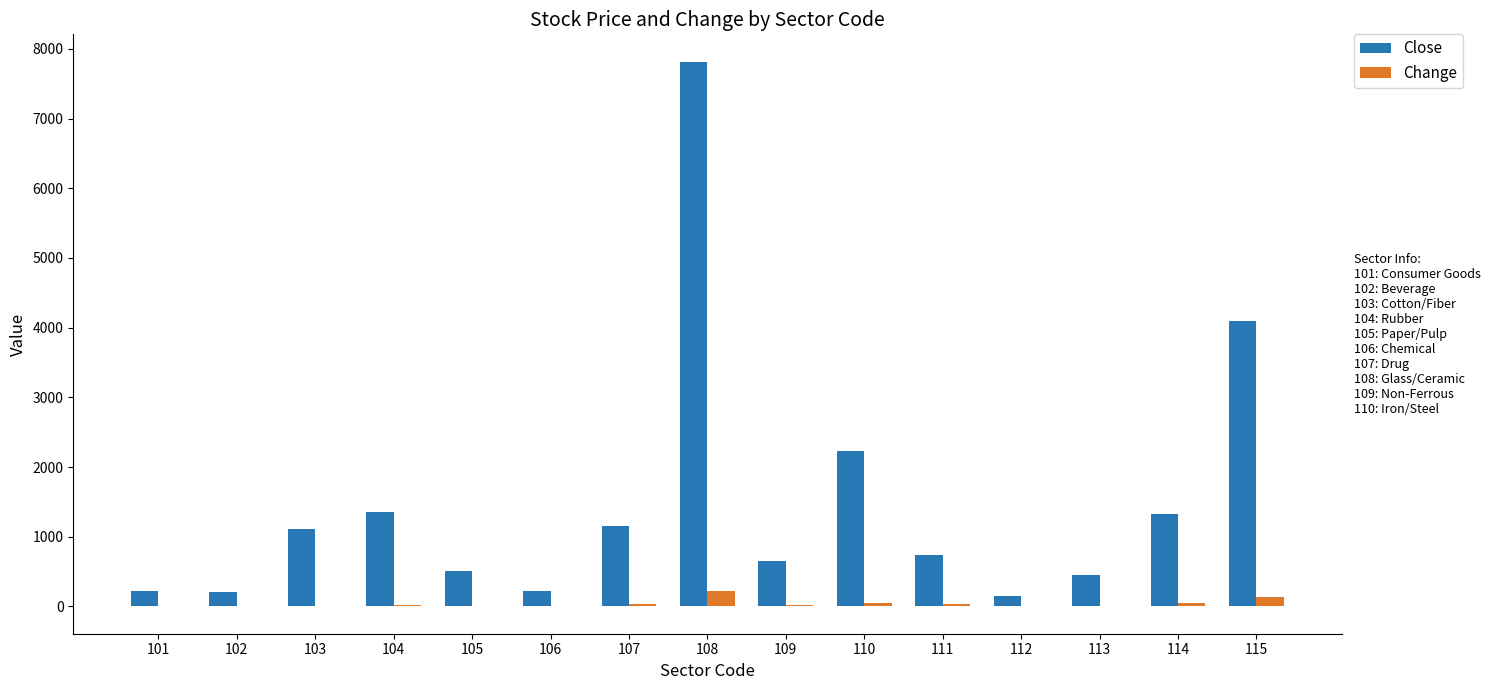

How many groups of bars are there?

15